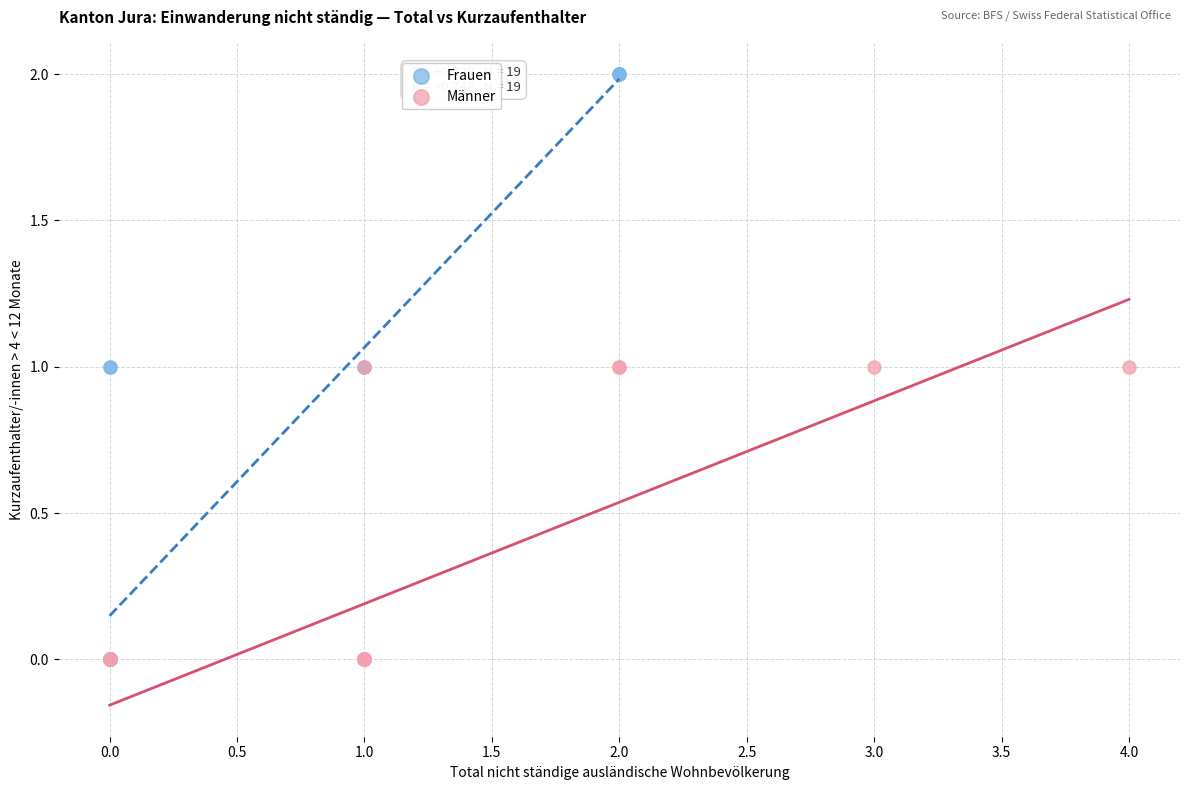

Which series reaches the maximum Y coordinate?

Frauen